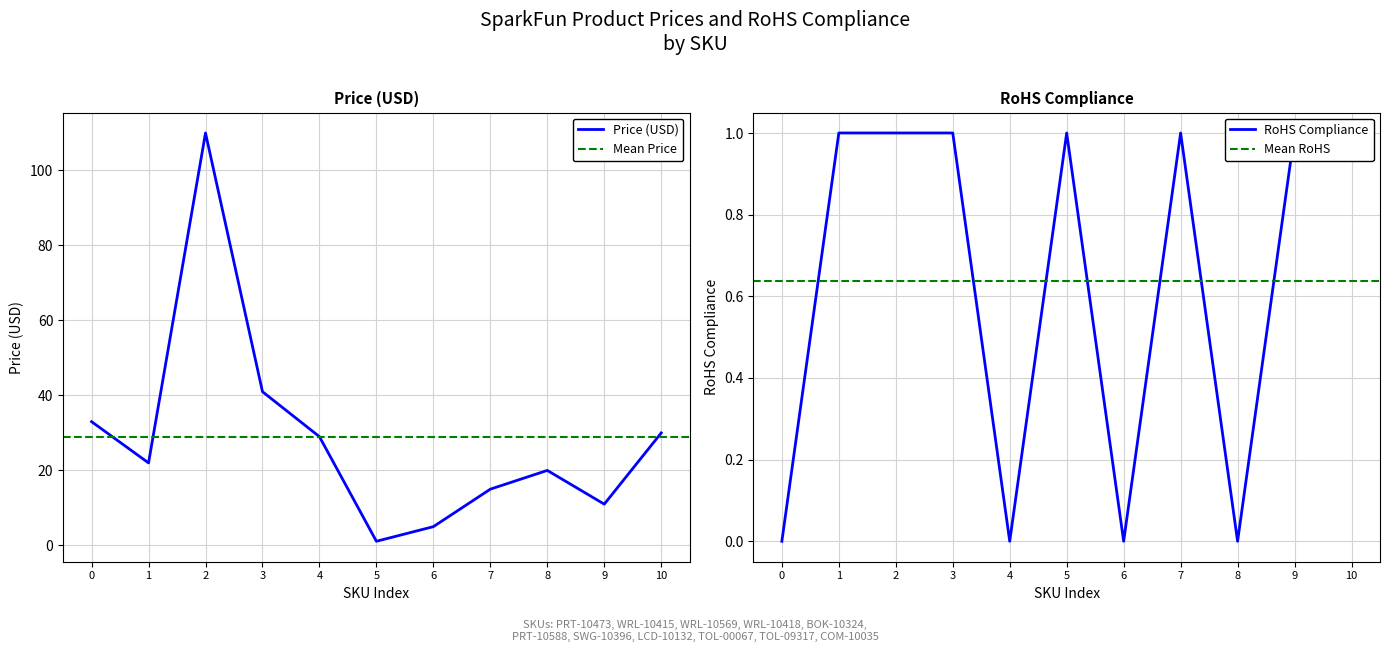

What is the highest value of the Price (USD) series?

110.0